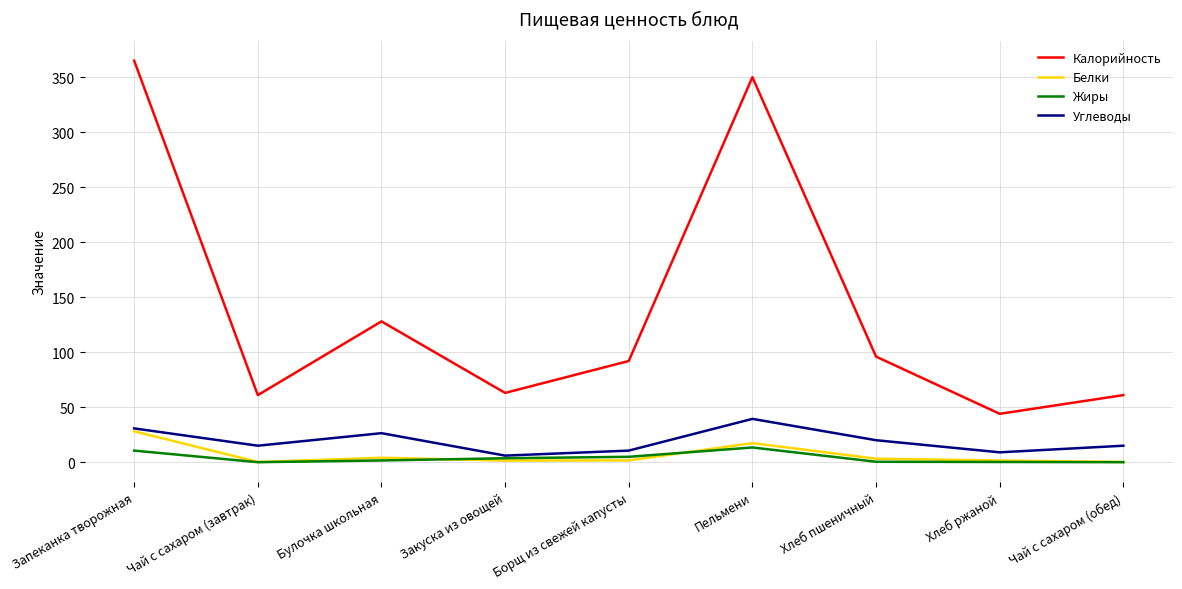

How many distinct data groups are displayed?

4